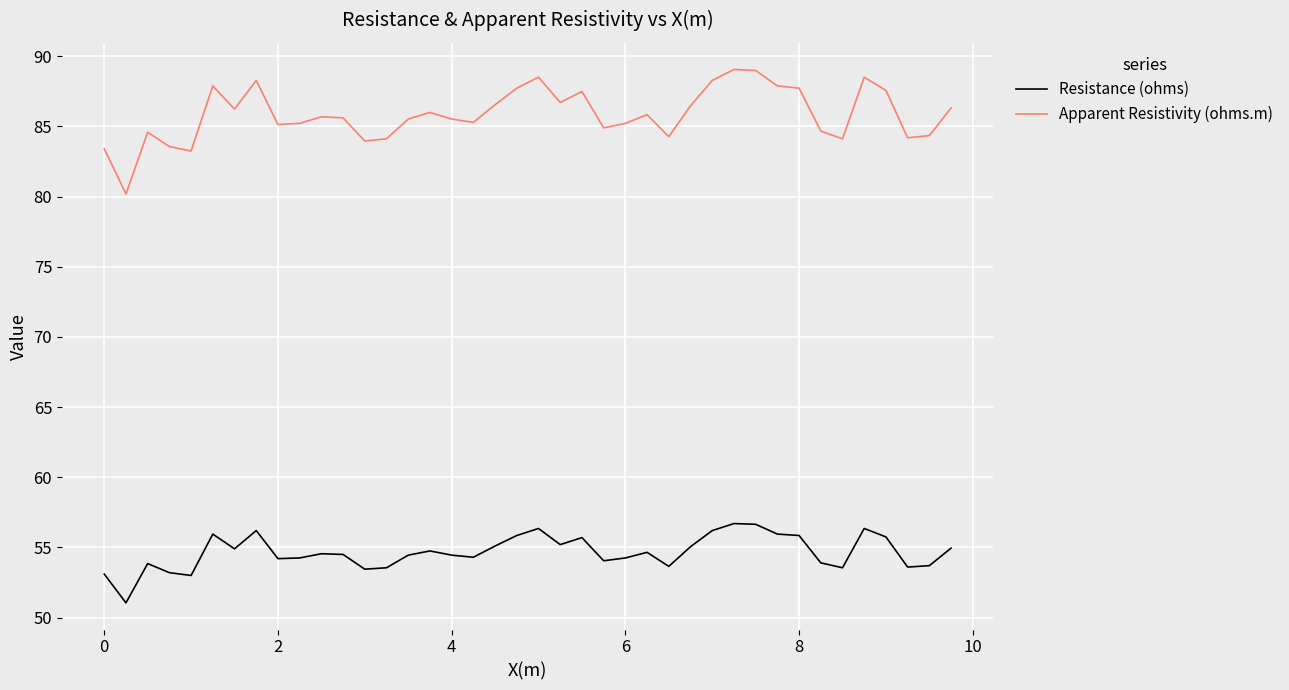

True or false: Resistance (ohms) and Apparent Resistivity (ohms.m) intersect in this chart.

False